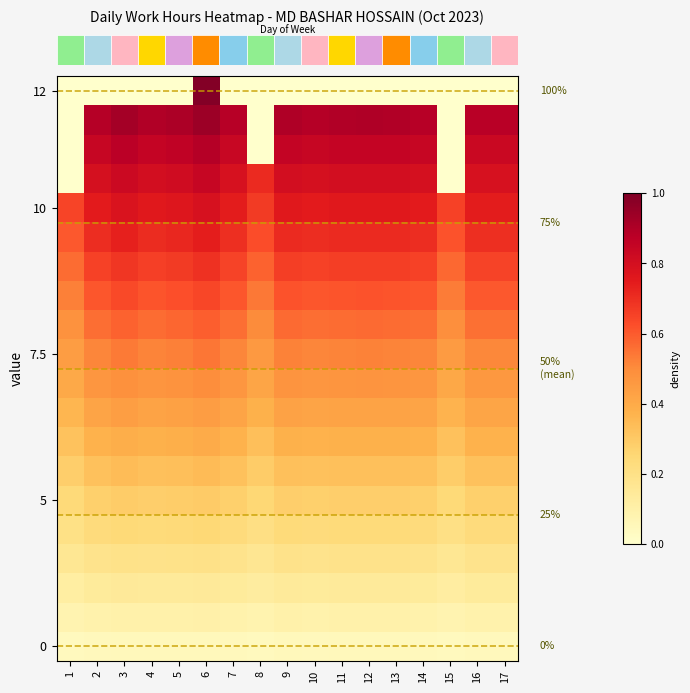

Where is row_9 nearest to the value 0?

1